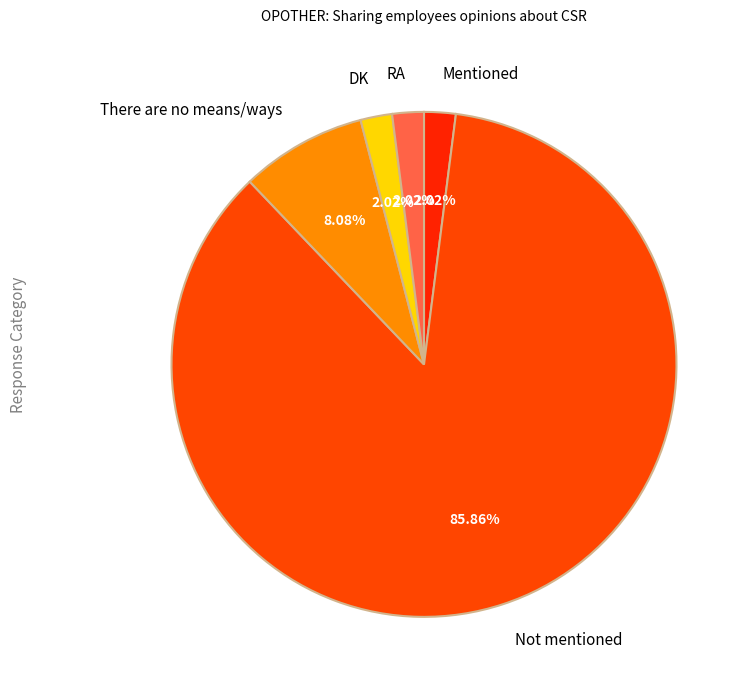

Between There are no means/ways and RA, which is larger?

There are no means/ways